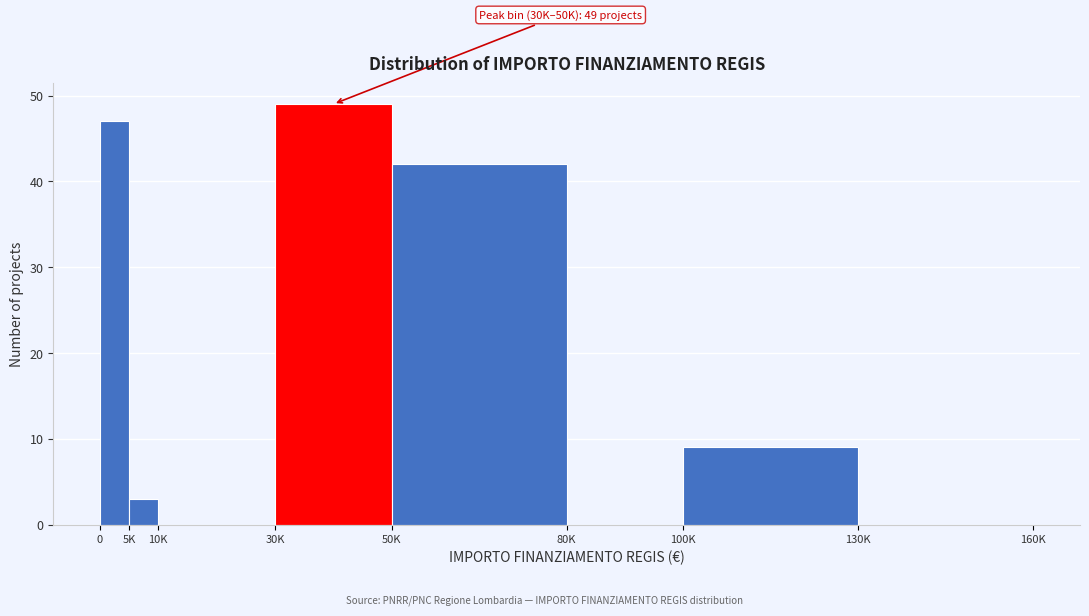

Reading left to right, list all the values displayed in this chart.

0=47	5K=3	10K=0	30K=49	50K=42	80K=0	100K=9	130K=0